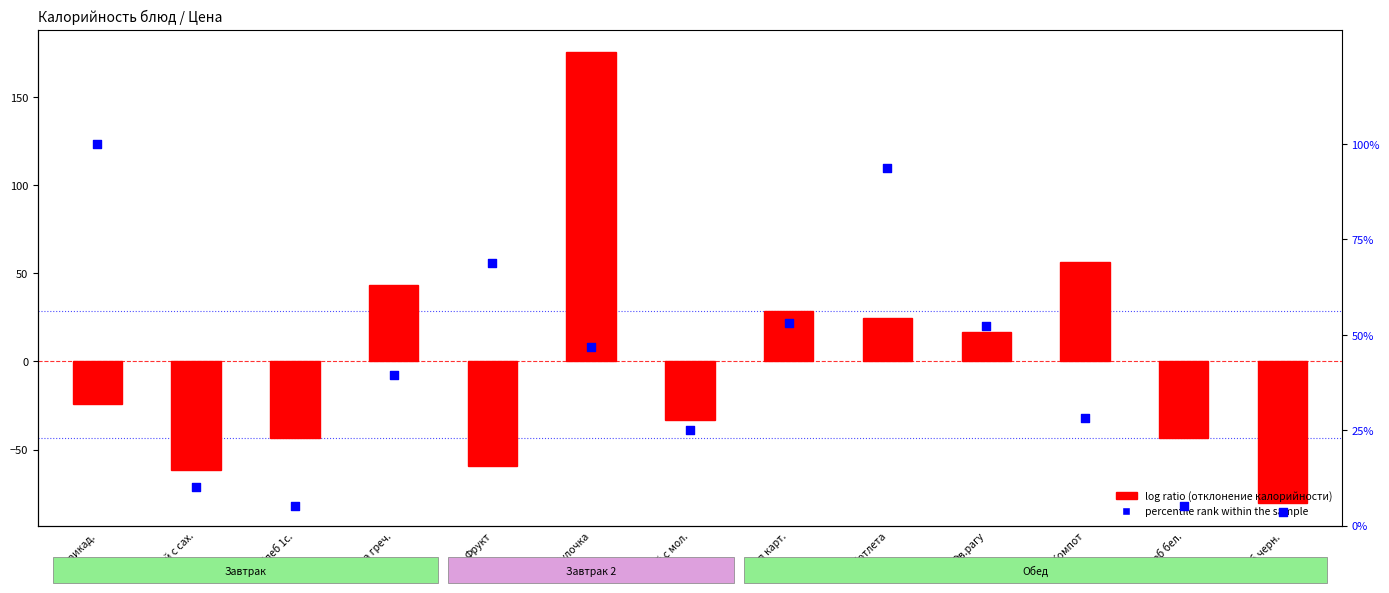

At which category is the sum across all series the highest?

Булочка